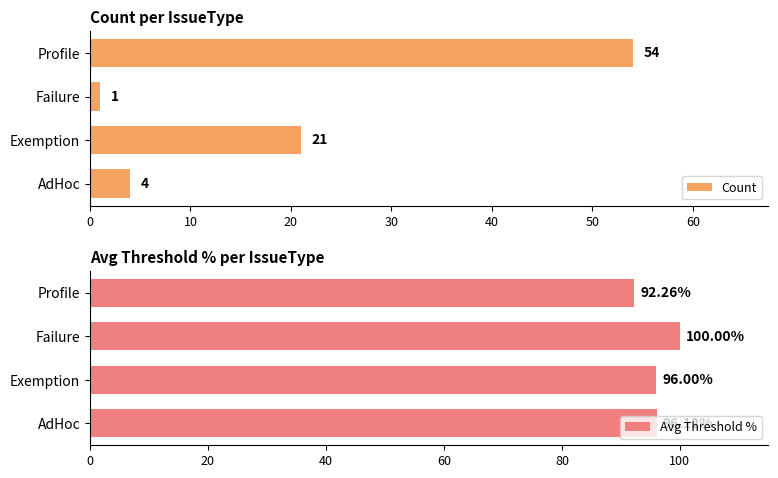

What are all the series names shown in the legend?

Count, Avg Threshold %